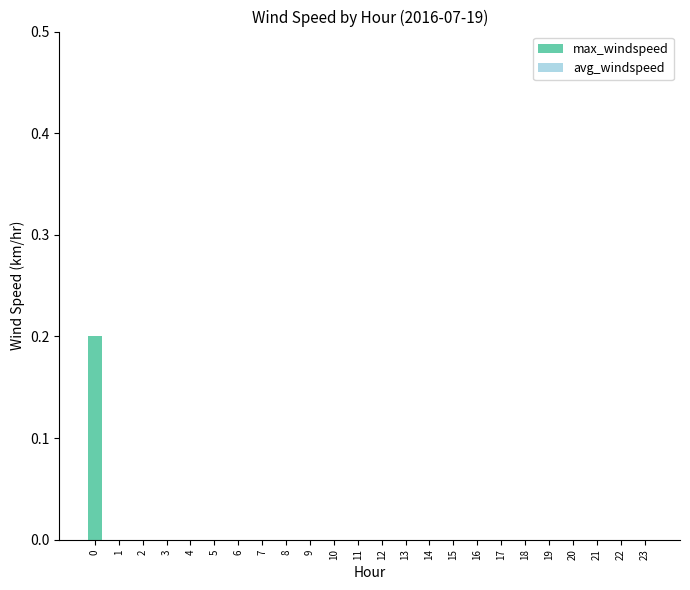

Is it true that the value at 5 is 0.0?

True